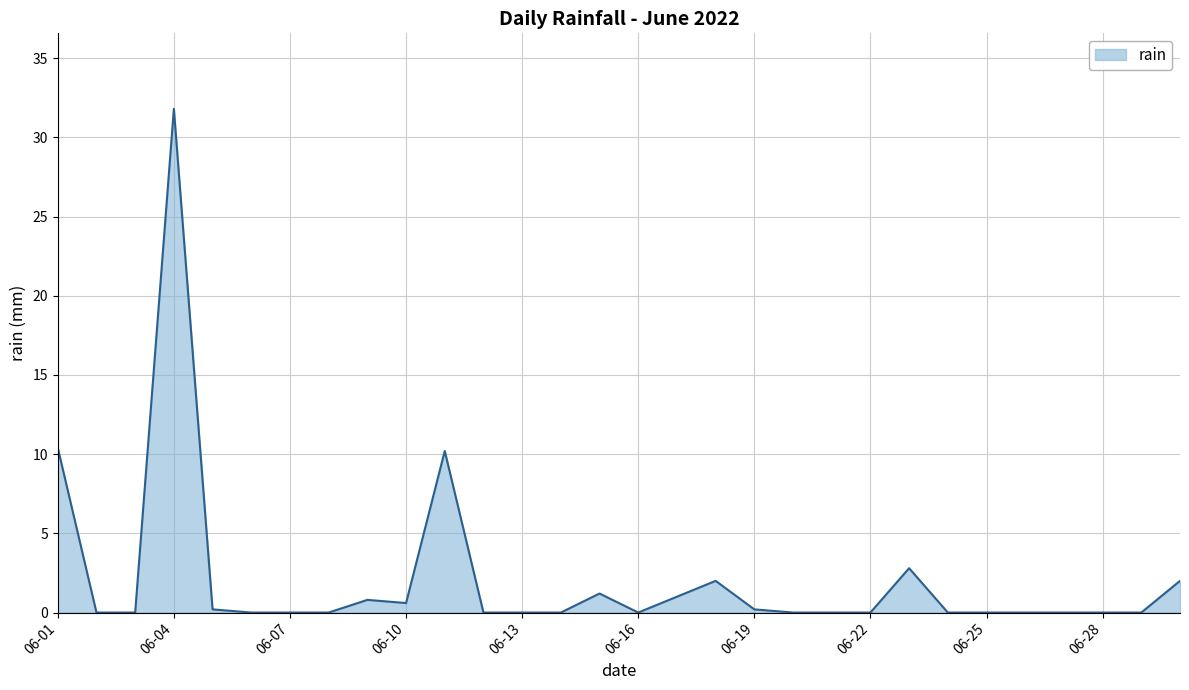

What is the maximum value shown in the chart?

31.8